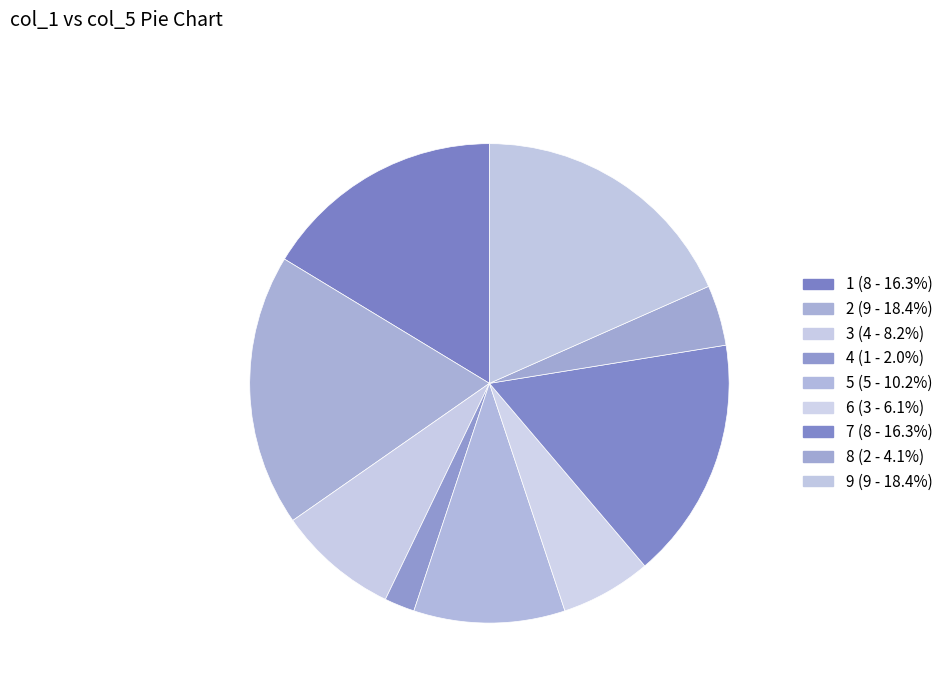

What is the total percentage of 2 and 9?

36.7%